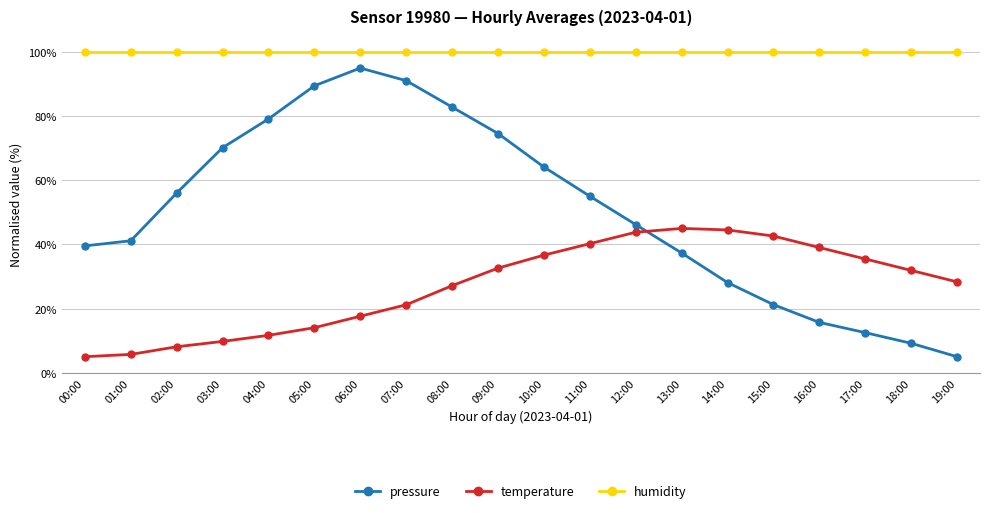

Rank the series at 08:00 from highest to lowest value.

humidity, pressure, temperature